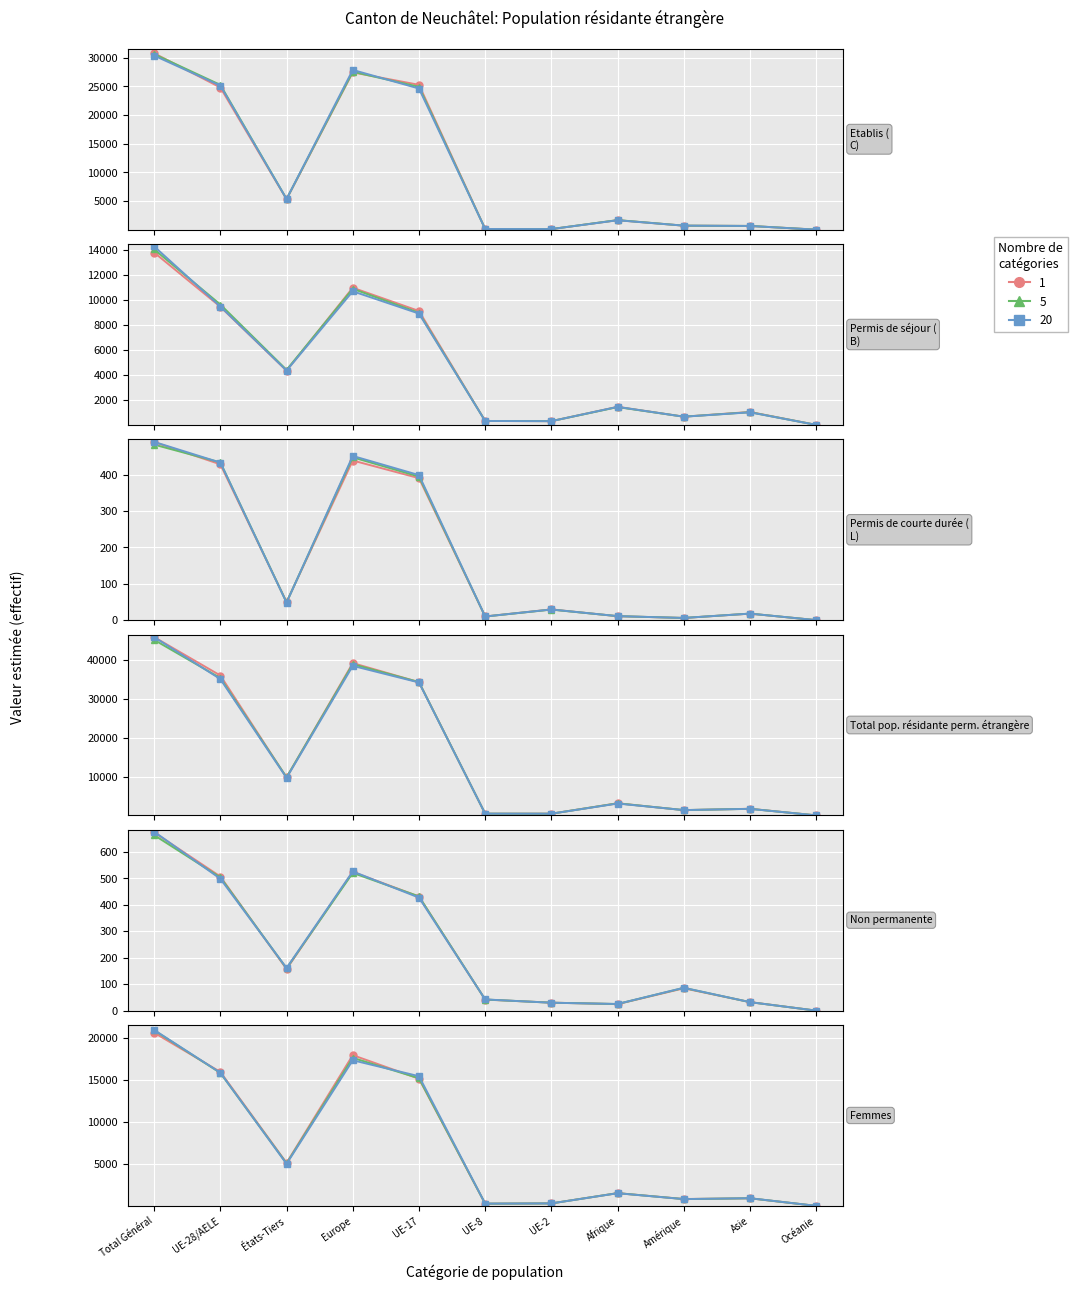

Is the value of Total pop. résidante perm. étrangère at Asie greater than the value of Femmes Total at Europe?

No